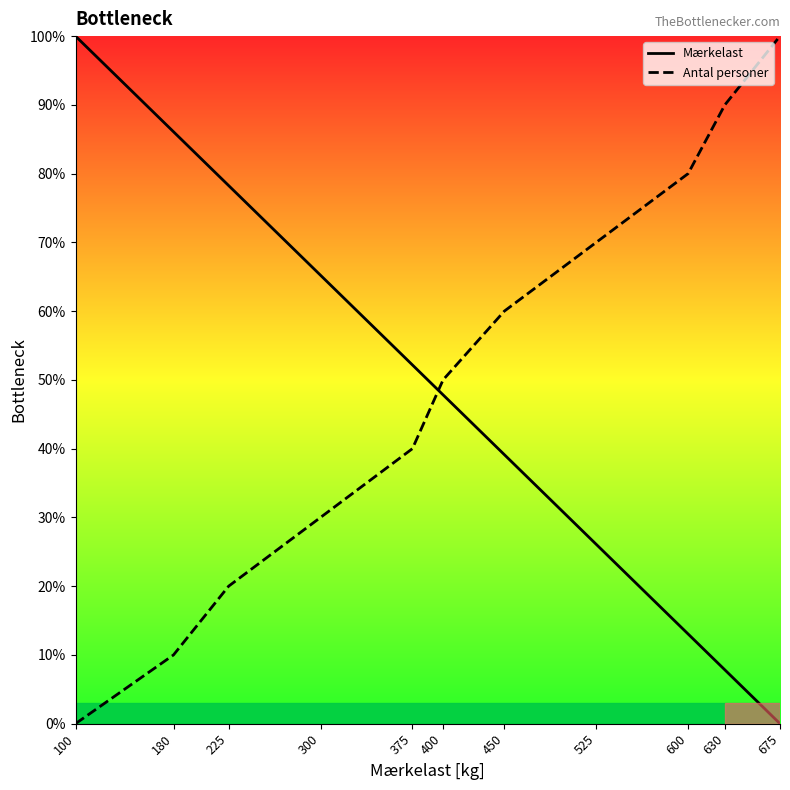

What is the difference between the Mærkelast values at 525 and 600?

13.0